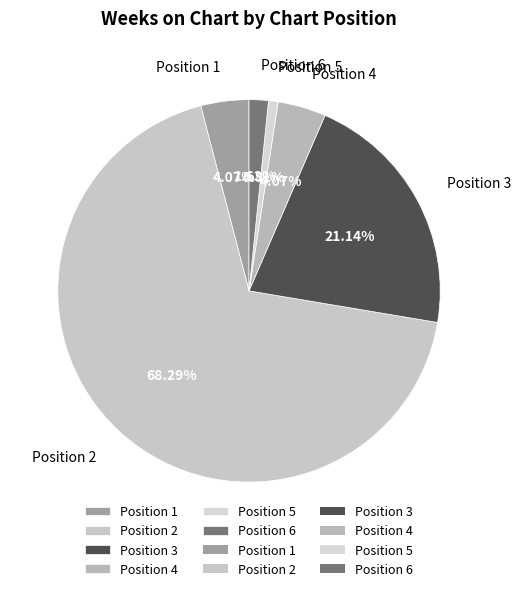

What is the ratio of the value at Position 5 to the value at Position 1?

0.2